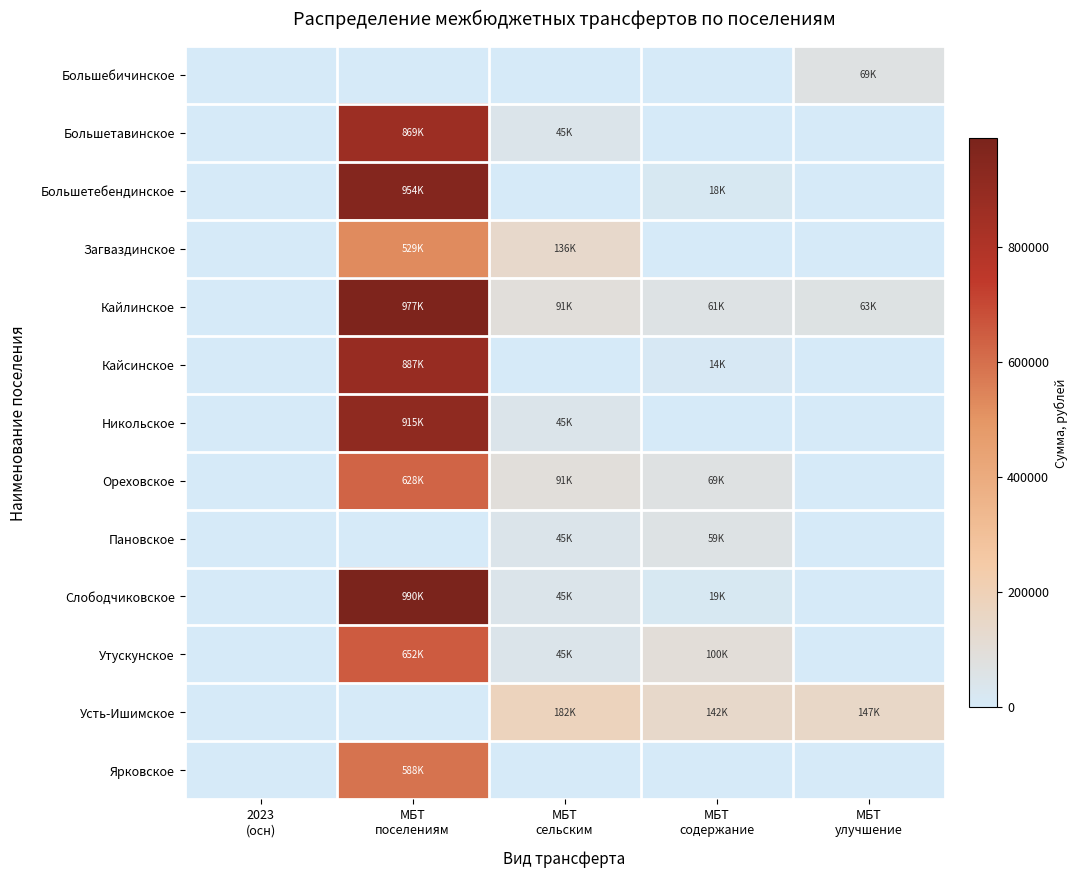

At МБТ сельским, list the series in order from smallest to largest.

Большебичинское, Большетебендинское, Кайсинское, Ярковское, Большетавинское, Никольское, Пановское, Слободчиковское, Утускунское, Кайлинское, Ореховское, Загваздинское, Усть-Ишимское